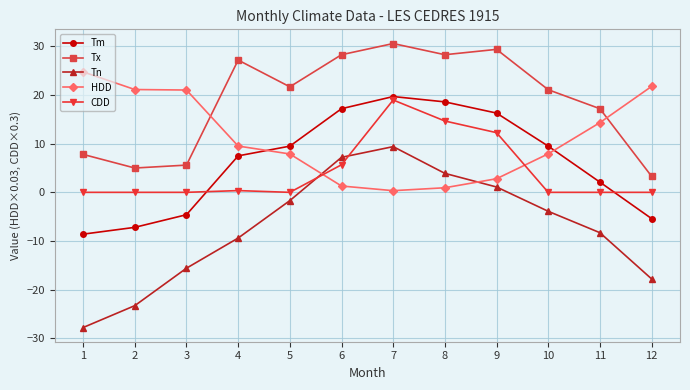

Which label corresponds to the smallest value in the chart?

1